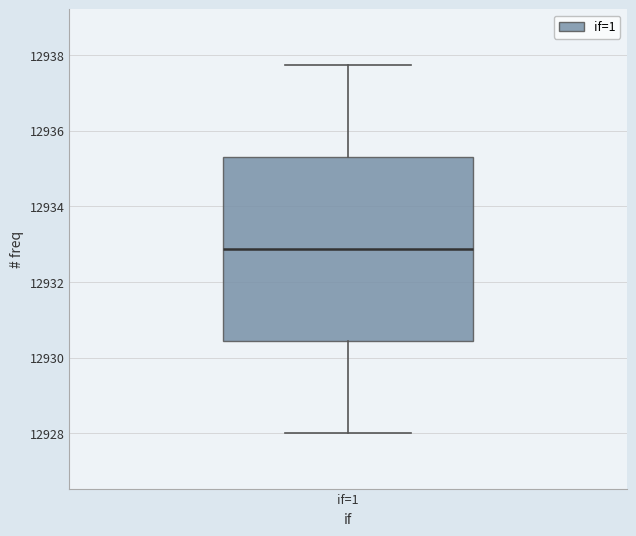

Transcribe this box plot: give where the median line is, the range the box spans, and where the two whiskers end, as read against the y-axis. The values are not printed on the chart, so give them approximately, as read against the axis.

median 12932.8, box 12930.4 to 12935.4, whiskers 12928.0 to 12937.8